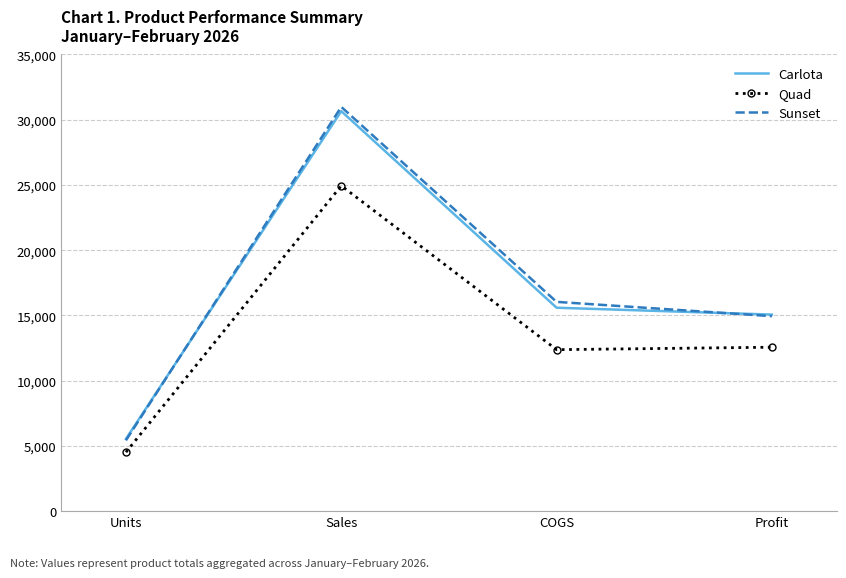

What is the difference between the maximum and minimum values in the Quad series?

20420.7